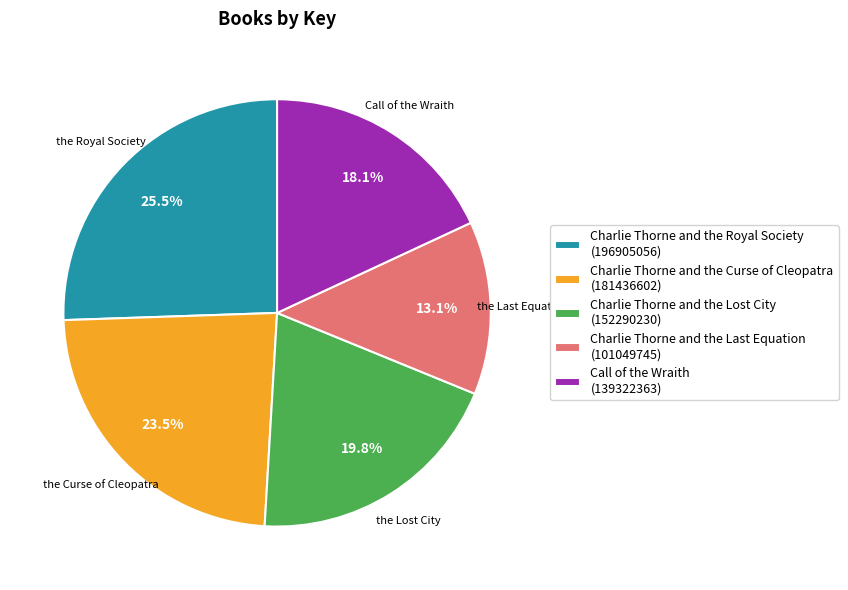

Is it true that Call of the Wraith is 7% of the pie?

False